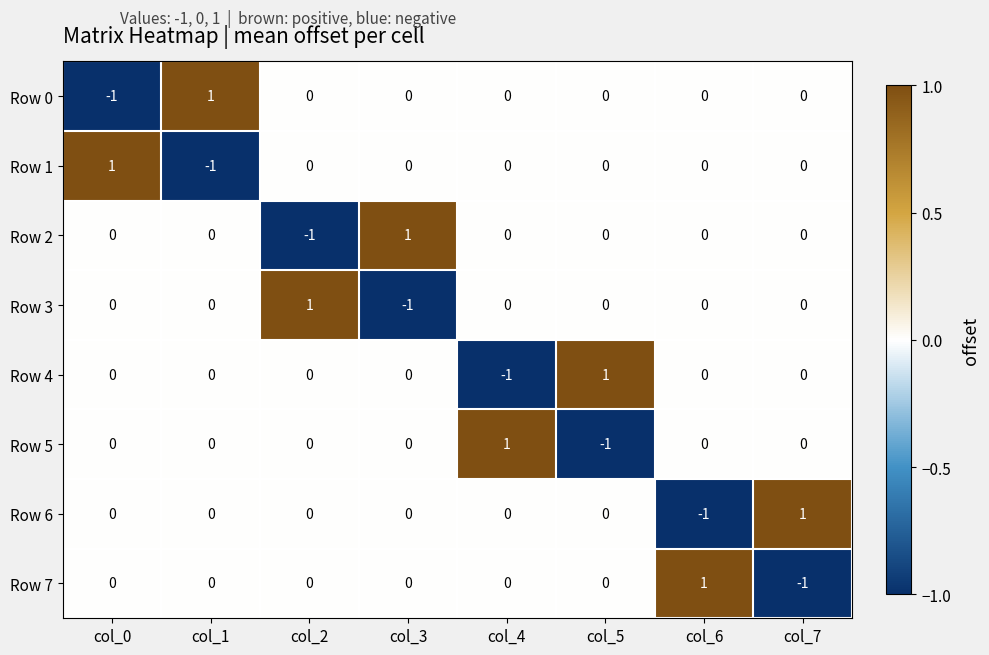

How many Row 0 values are between 0 and 1?

7